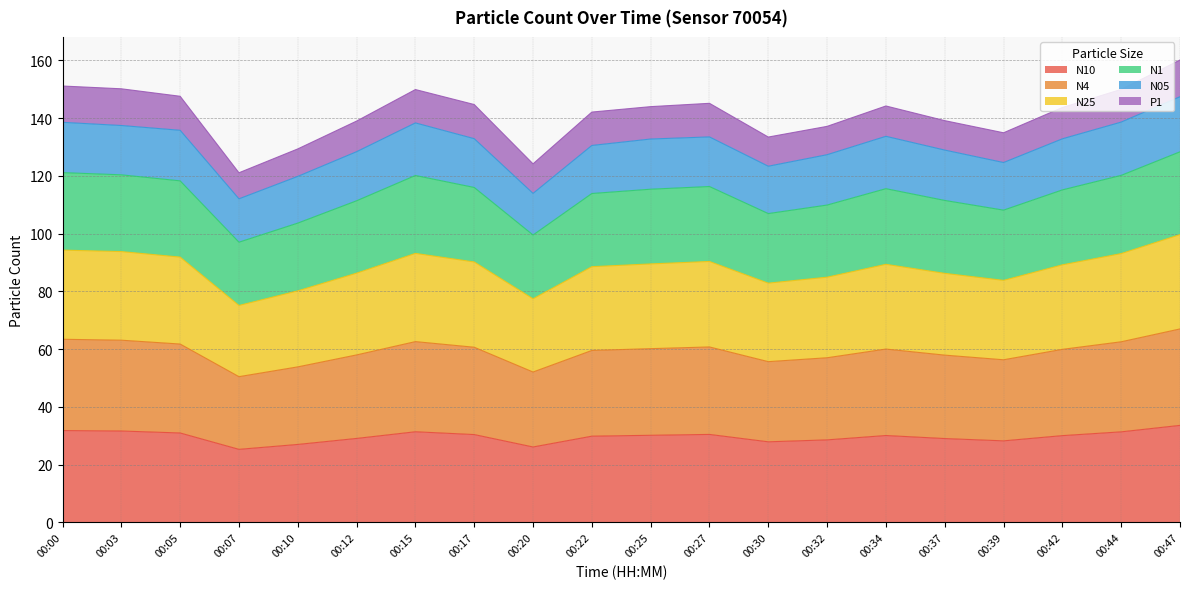

Does the chart have visible grid lines?

Yes